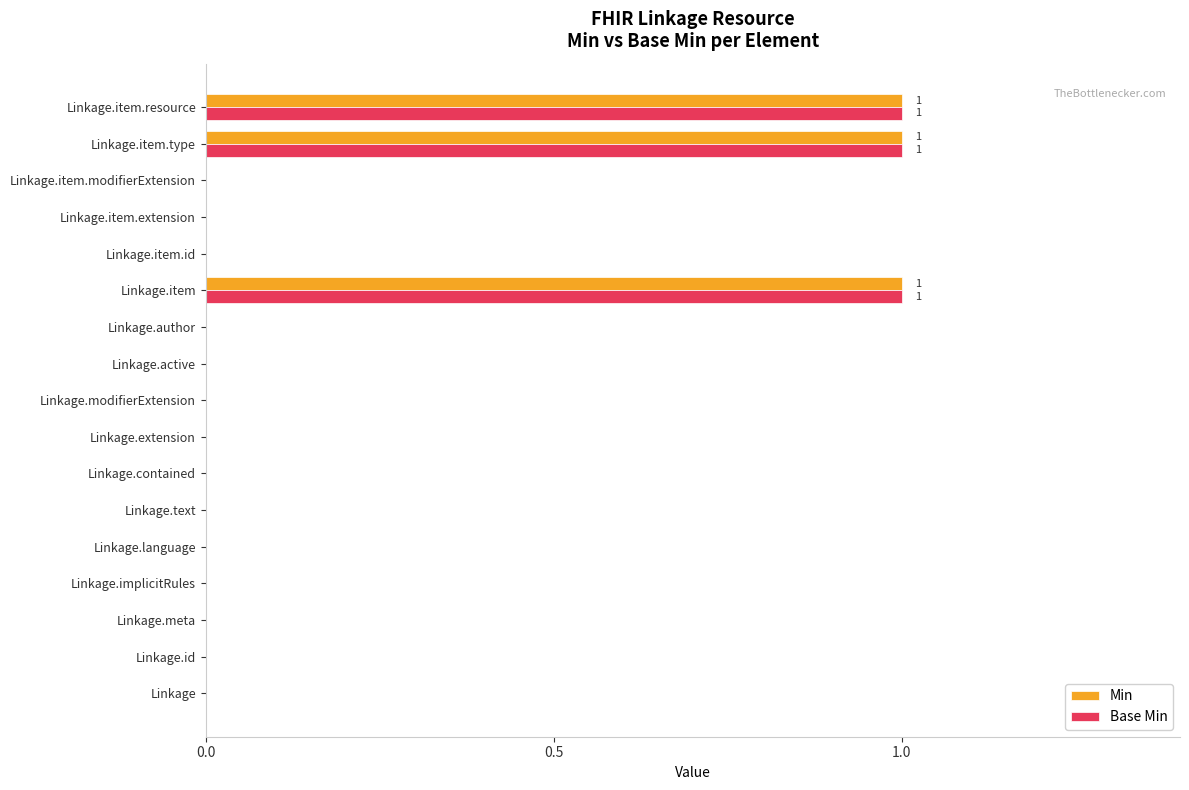

The Min series shows 0 at Linkage.meta. True or false?

True